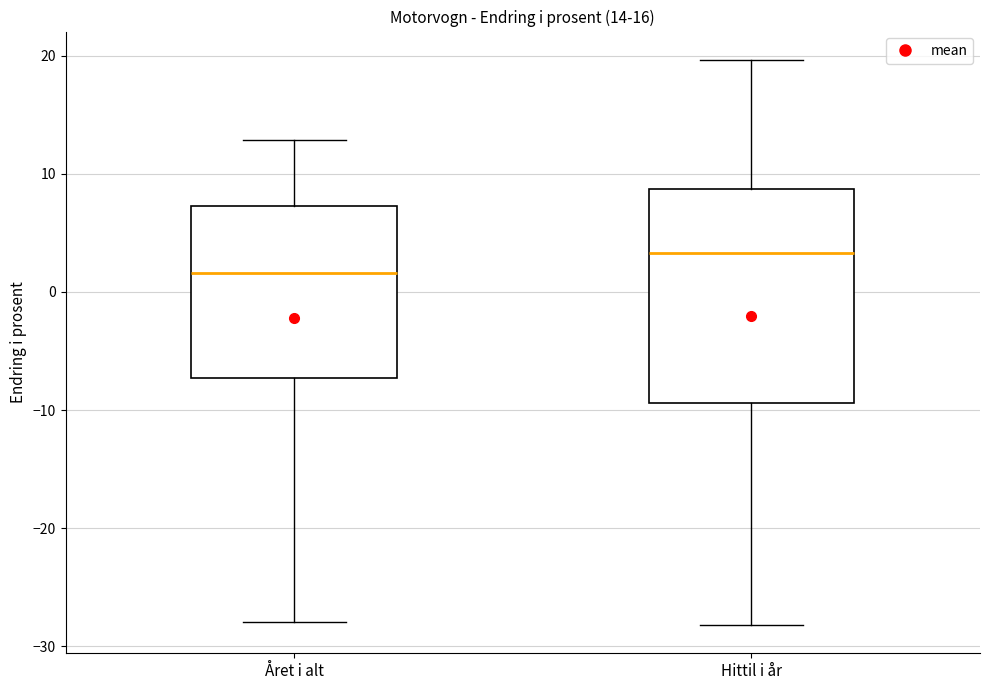

Comparing the boxes themselves (not the whiskers), which one is the tallest?

Hittil i år